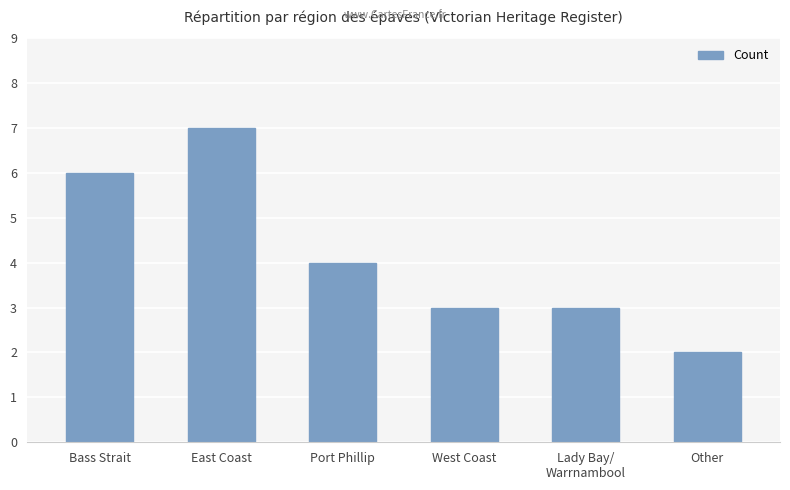

What is the minimum value shown in the chart?

2